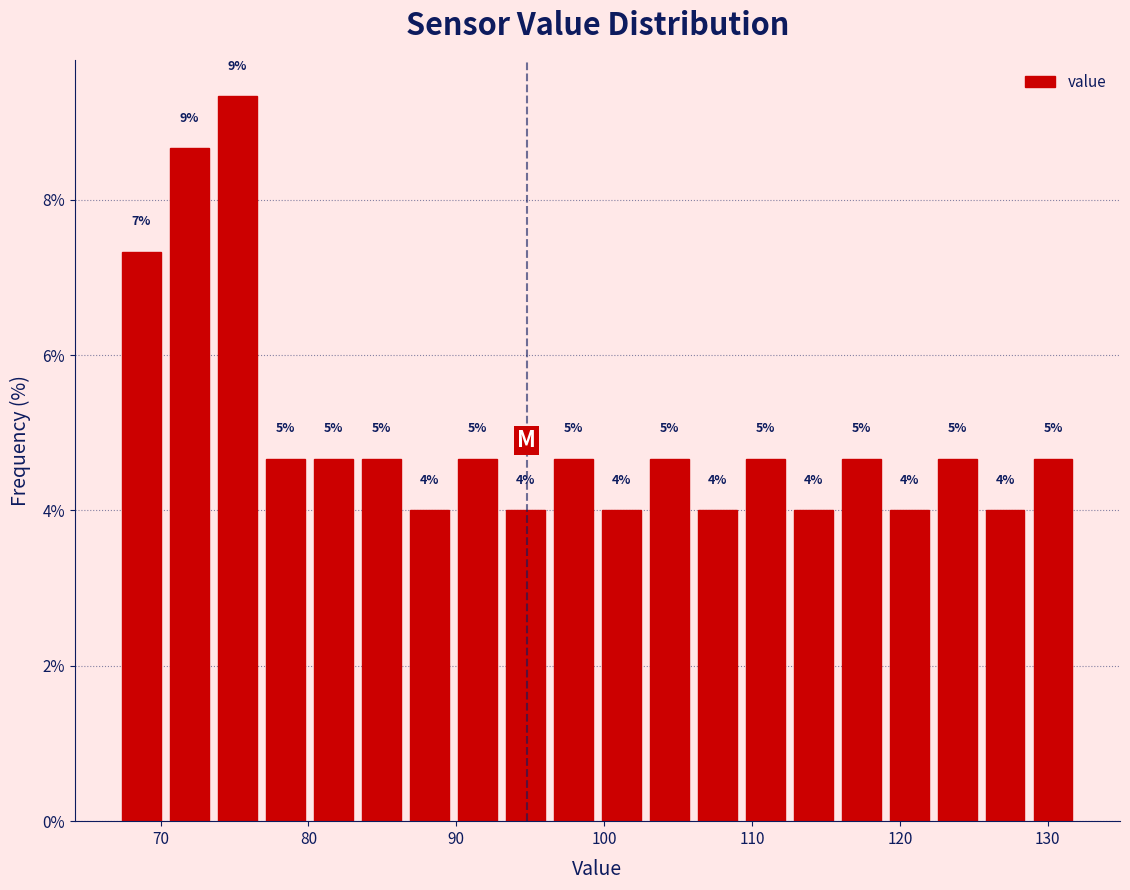

Around what value on the x-axis is the tallest bar? Give the approximate position of its centre, as read against the axis.

75